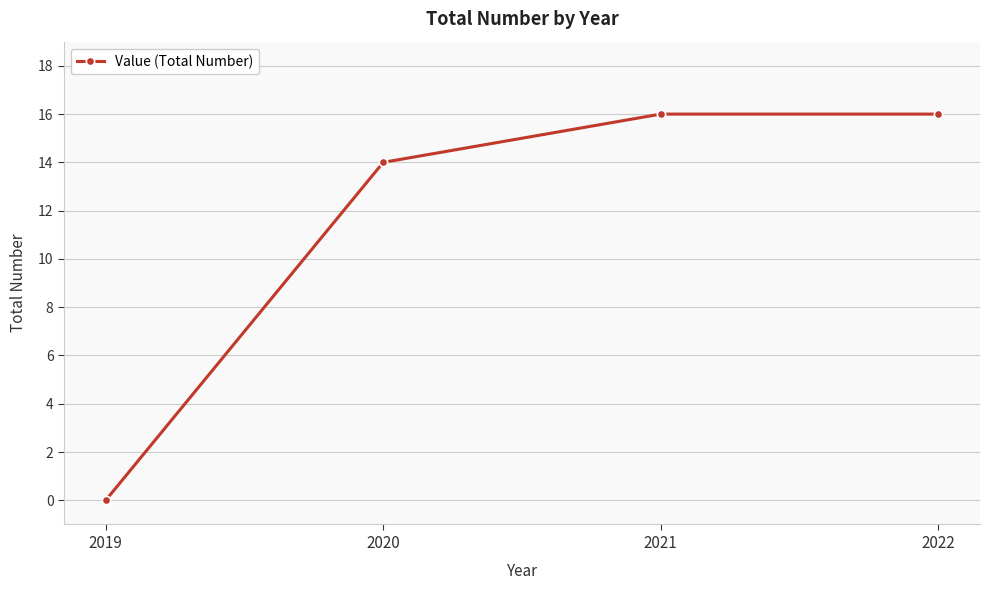

Is this an area chart (filled region under the line)?

No